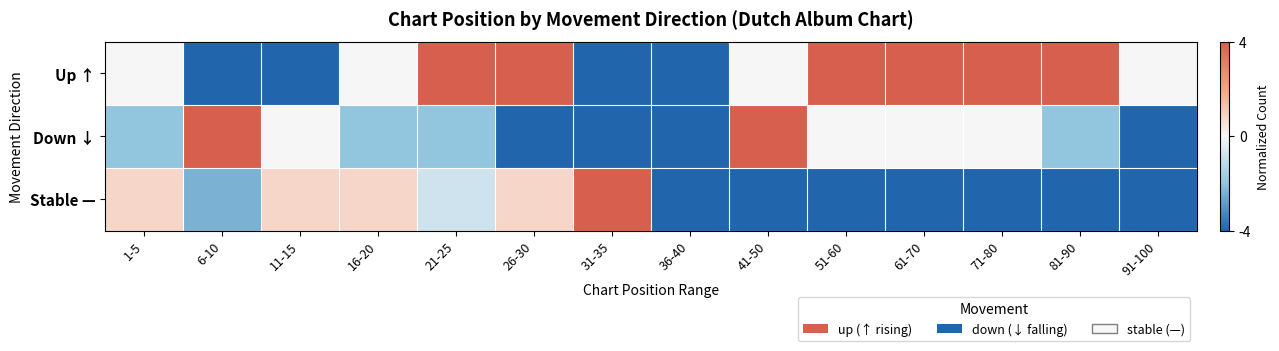

What is the difference between the highest and lowest values at 41-50?

8.0